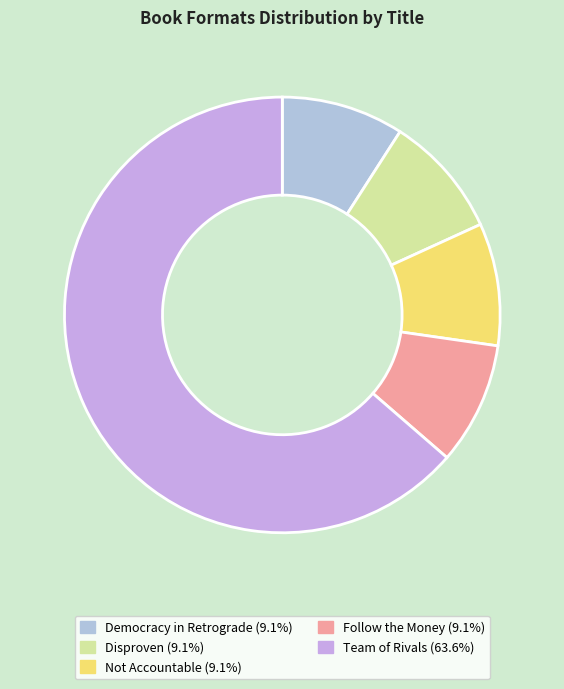

The Not Accountable slice represents 1% of the pie. True or false?

False